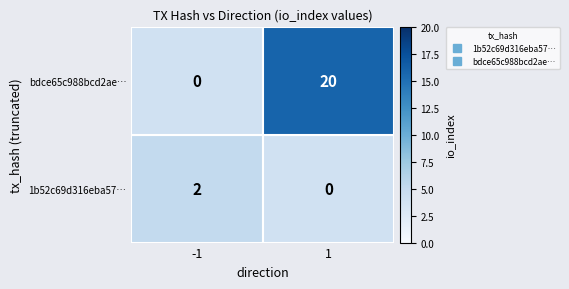

Between -1 and 1, which series saw the biggest shift?

bdce65c988bcd2ae…